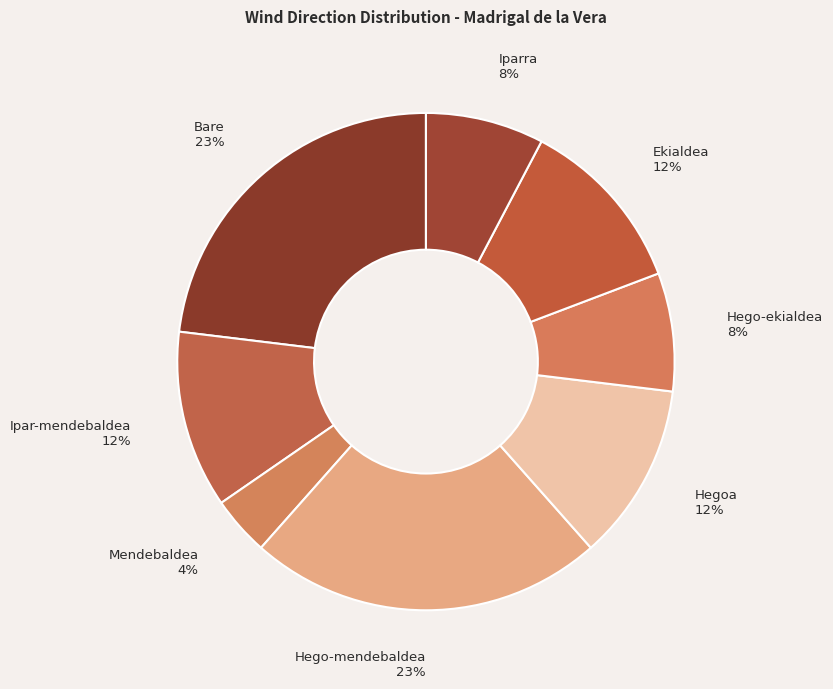

True or false: Mendebaldea accounts for 17% of the total.

False